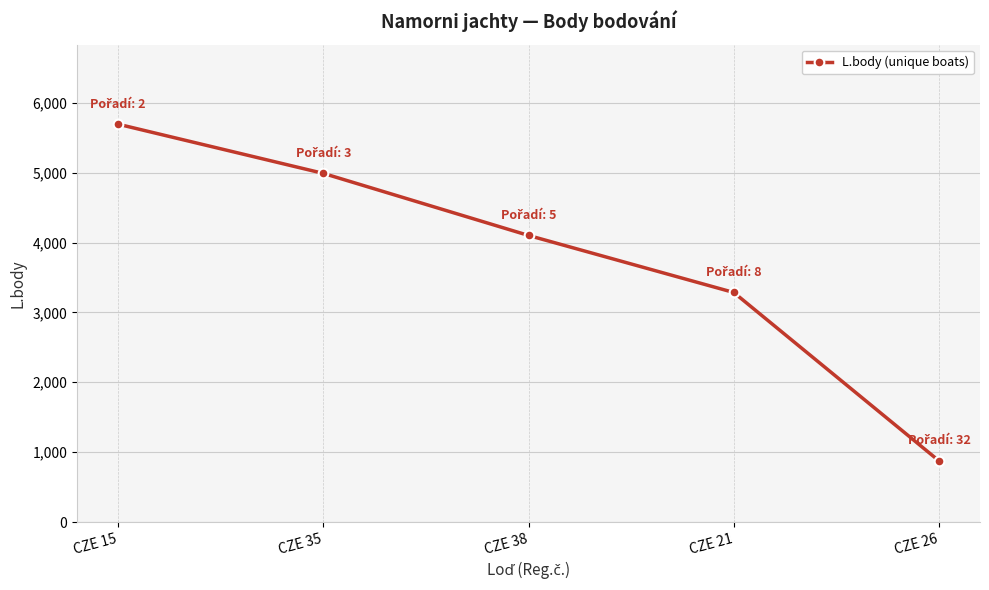

Where is the data nearest to the value 3284?

CZE 21